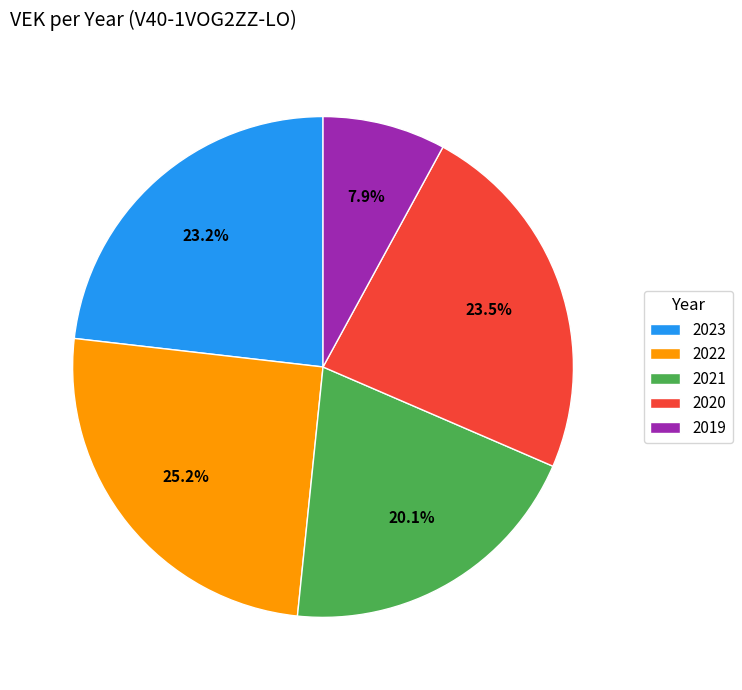

What percentage is NOT represented by 2023?

76.8%